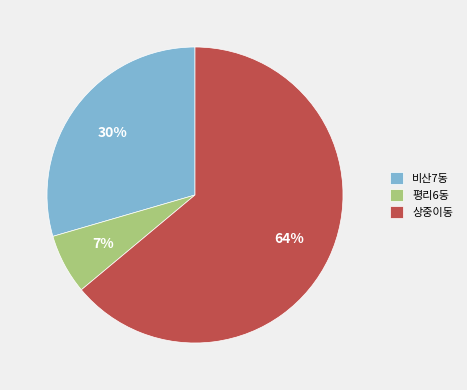

Combined, do 비산7동 and 평리6동 account for over 50%?

No